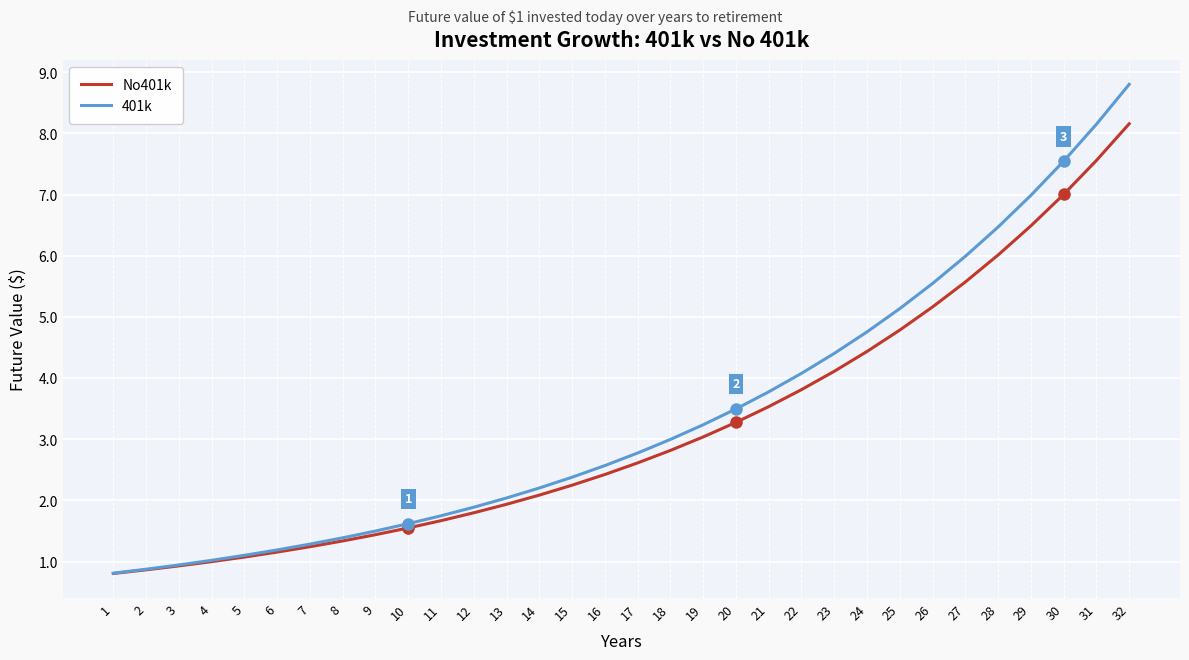

What is the maximum value for No401k?

8.2